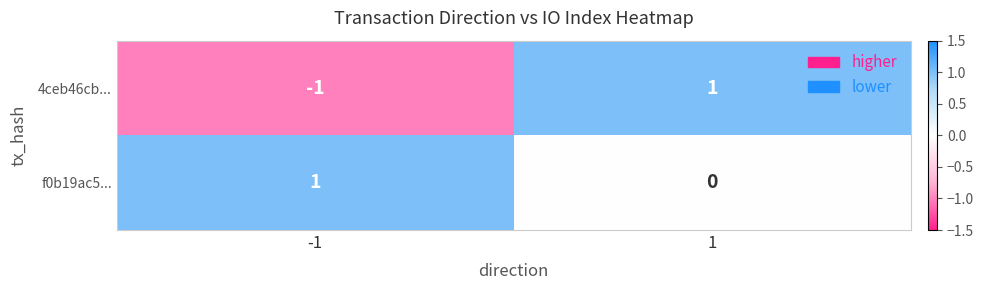

What is the greatest value displayed?

1